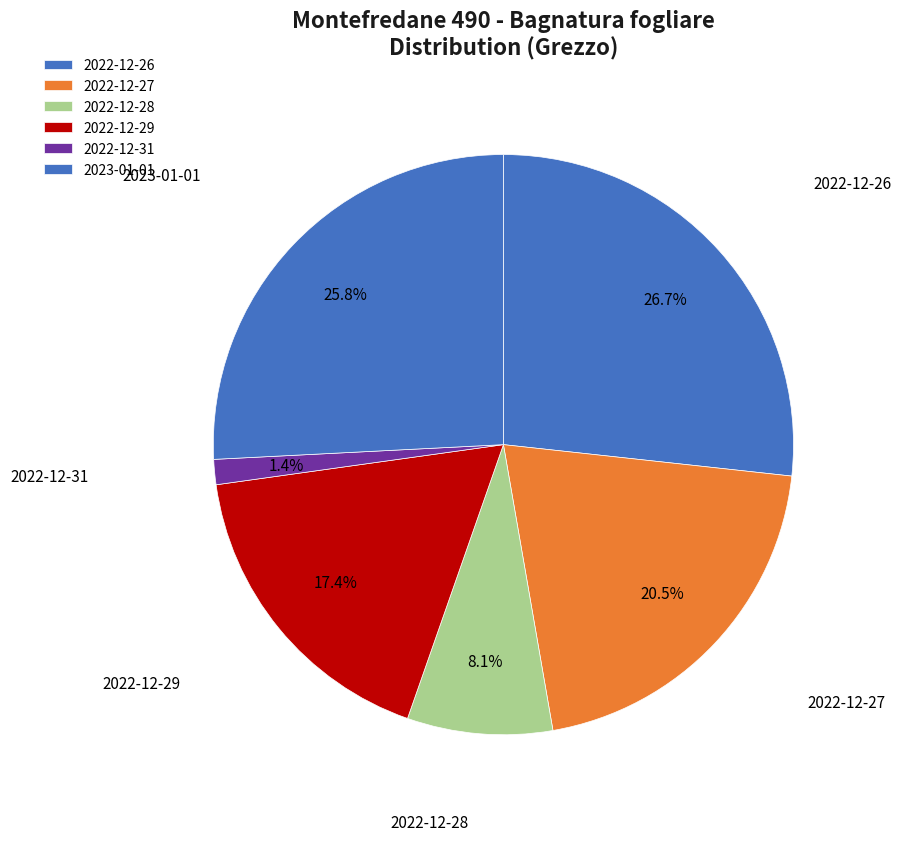

Count the number of slices in the pie.

6